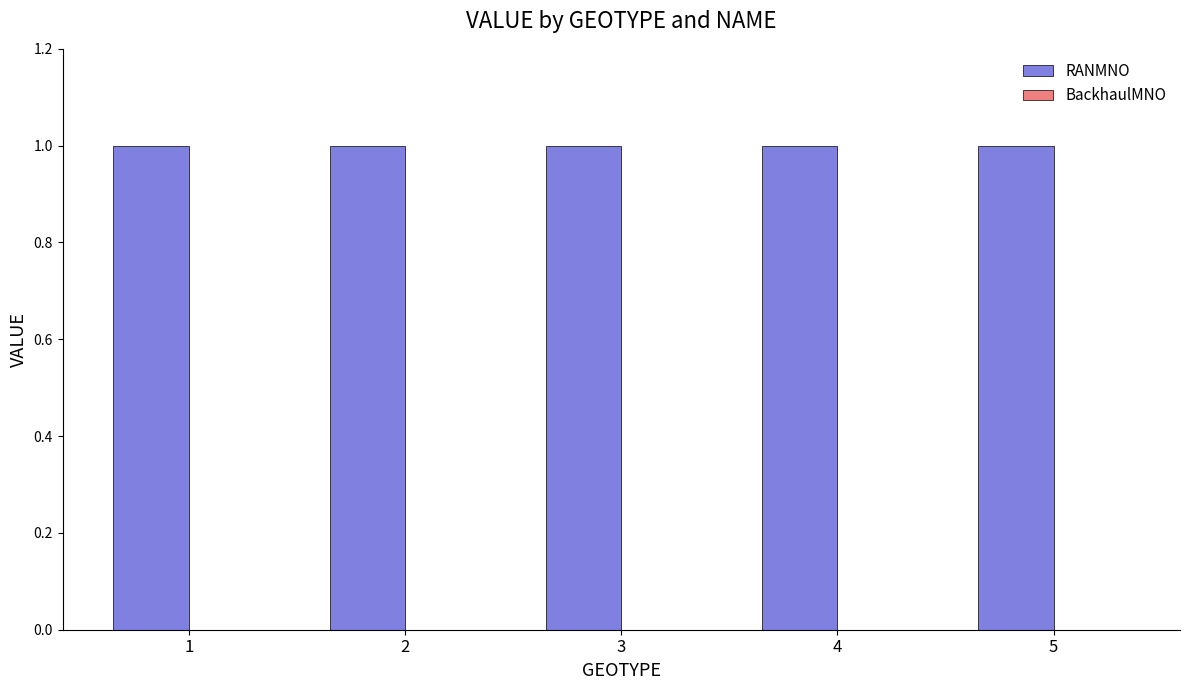

How many groups of bars are there?

5